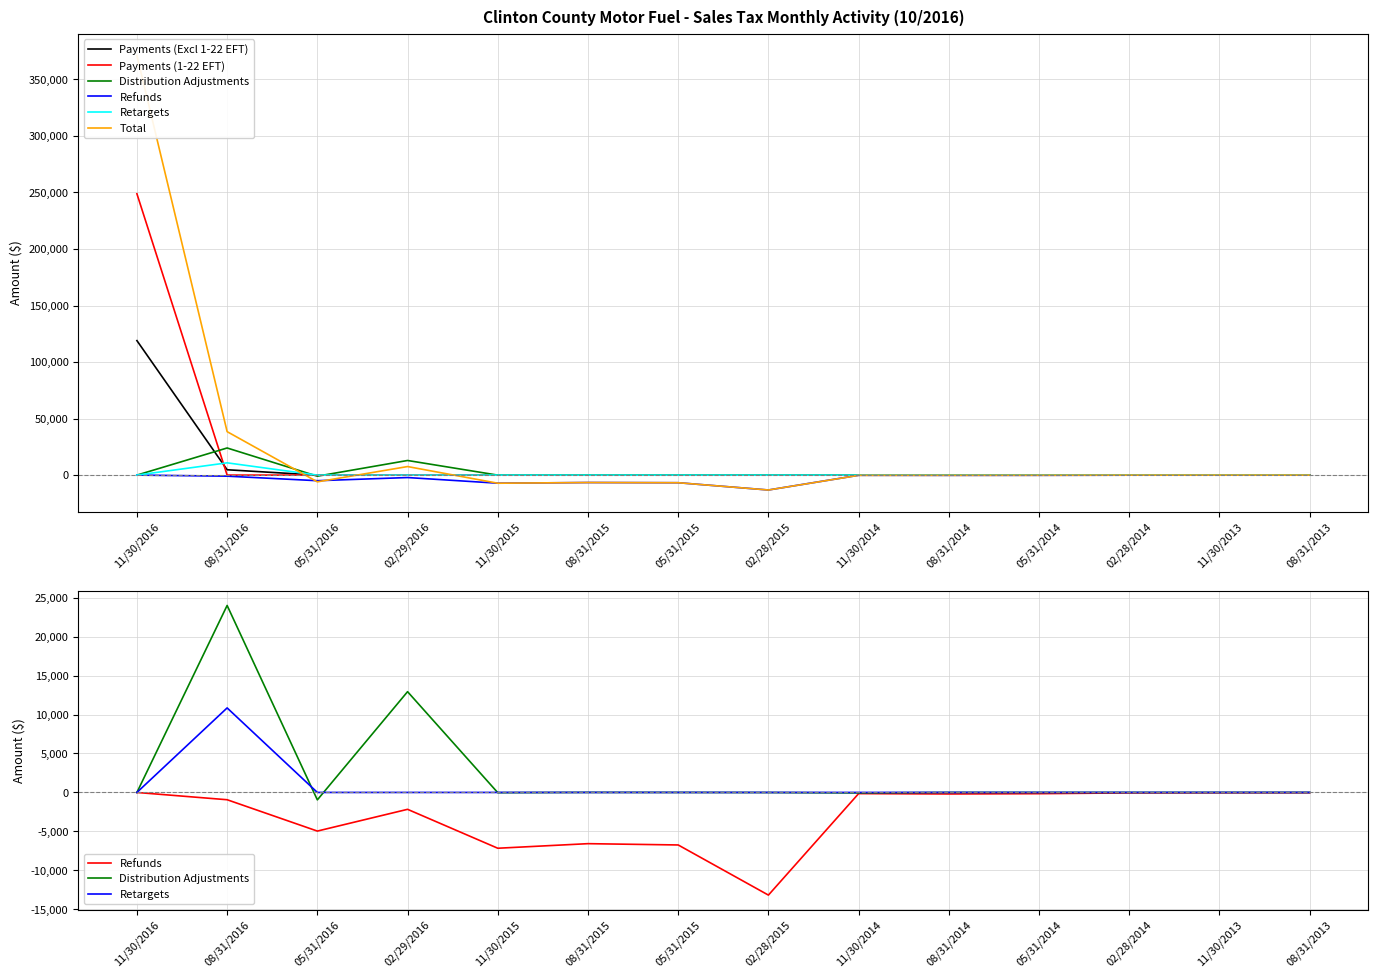

What is the value of the Refunds point at the 4th from the left?

-2165.5